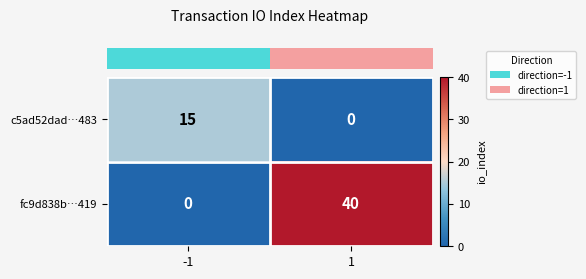

Which series changed the most between -1 and 1?

fc9d838b…419